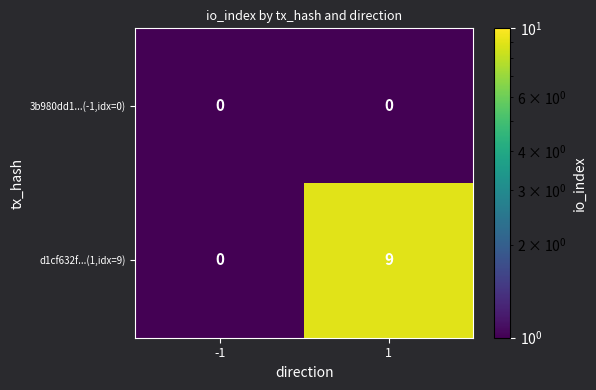

Rank the series by their average value, from lowest to highest.

3b980dd1...(-1,idx=0), d1cf632f...(1,idx=9)